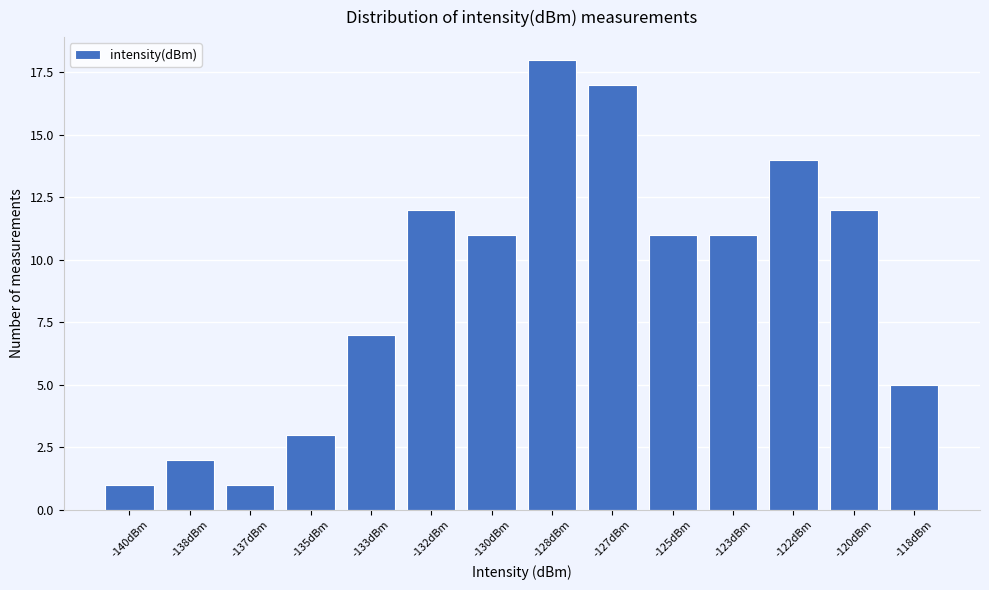

Reading left to right, extract all data points from this chart.

1	2	1	3	7	12	11	18	17	11	11	14	12	5